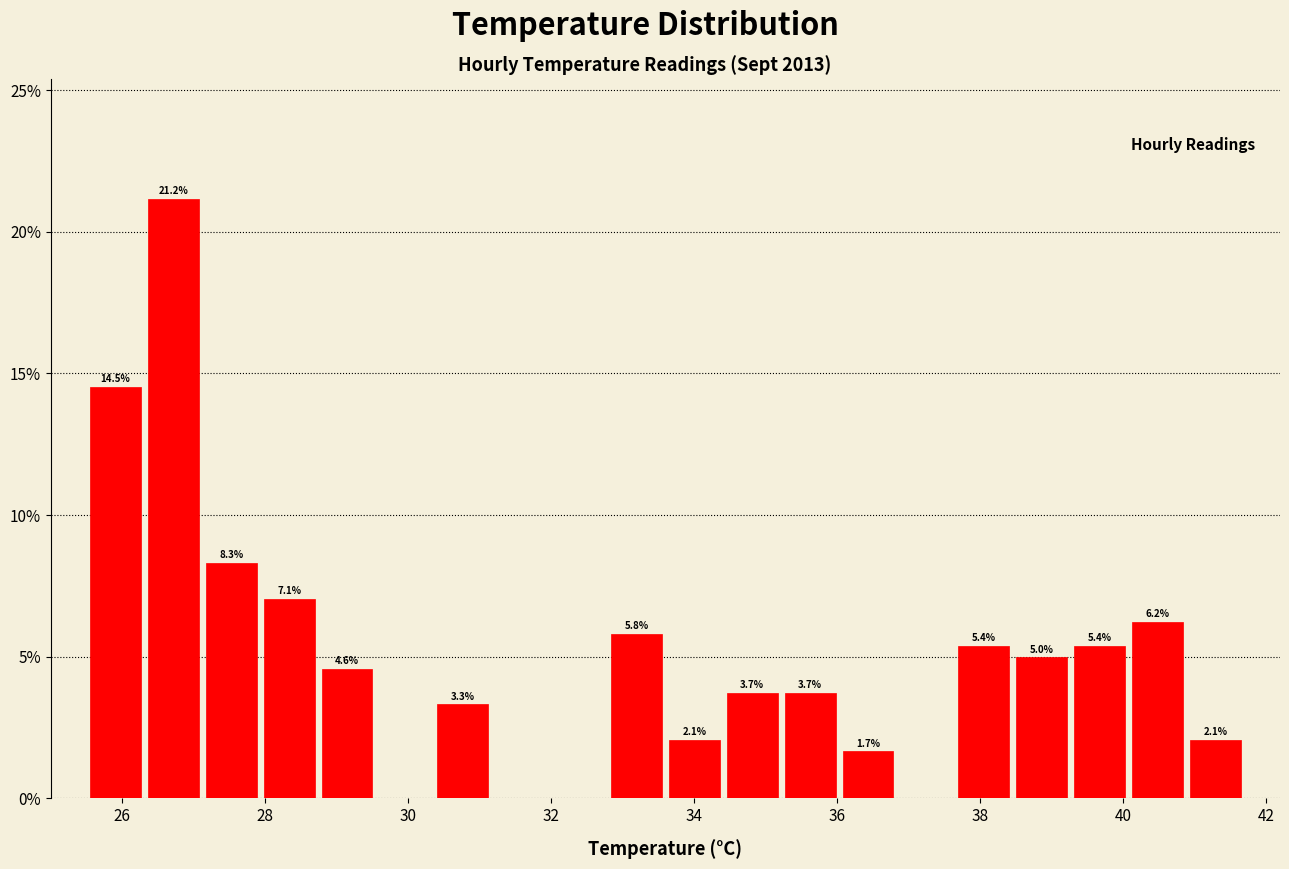

Which range on the x-axis has the tallest bar?

26.4 to 27.2